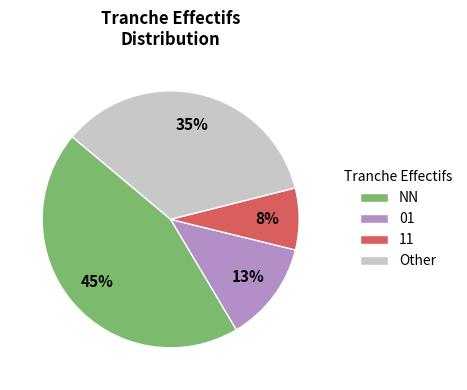

Is it true that 11 is 8% of the pie?

True